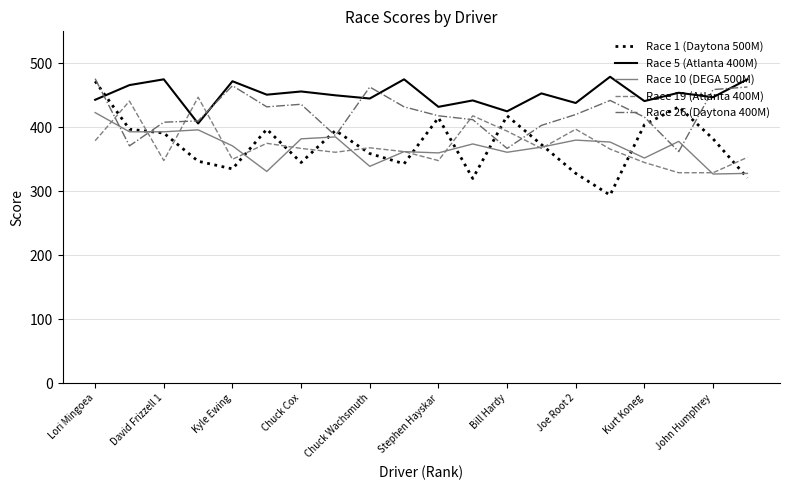

What is the smallest value displayed?

294